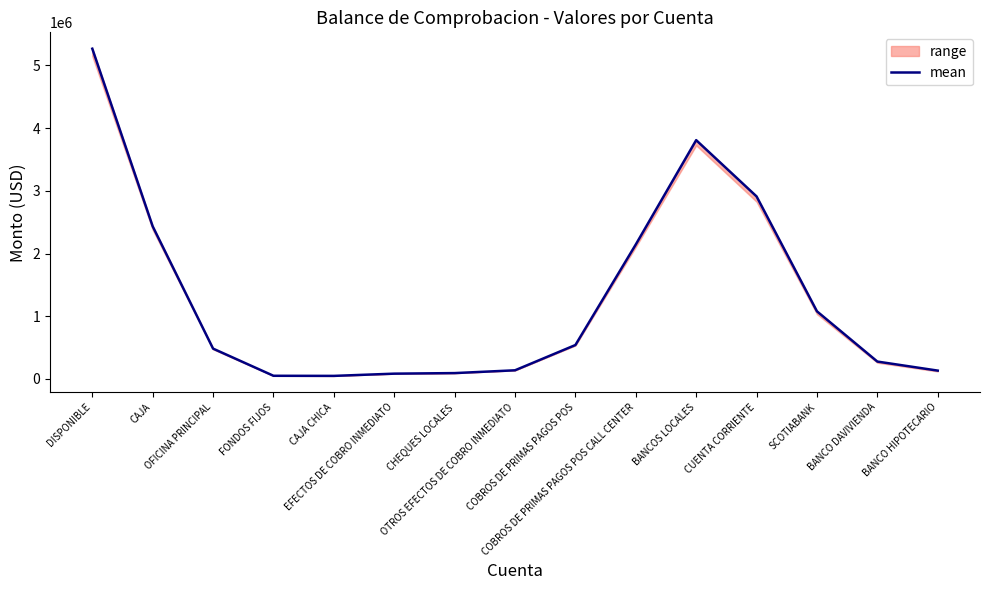

The value at COBROS DE PRIMAS PAGOS POS CALL CENTER is 3809580.7. True or false?

False